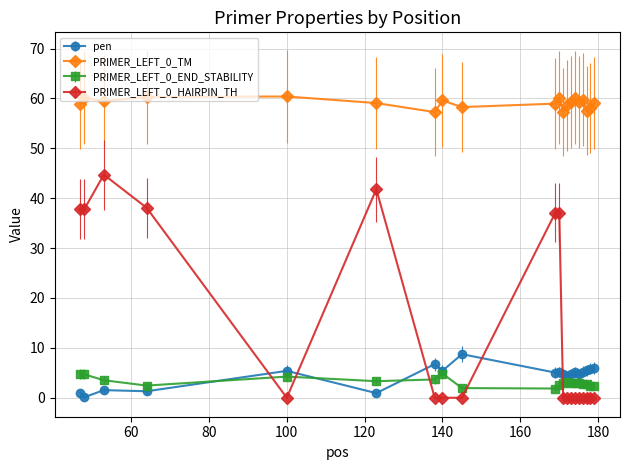

What is the highest value of the pen series?

8.7